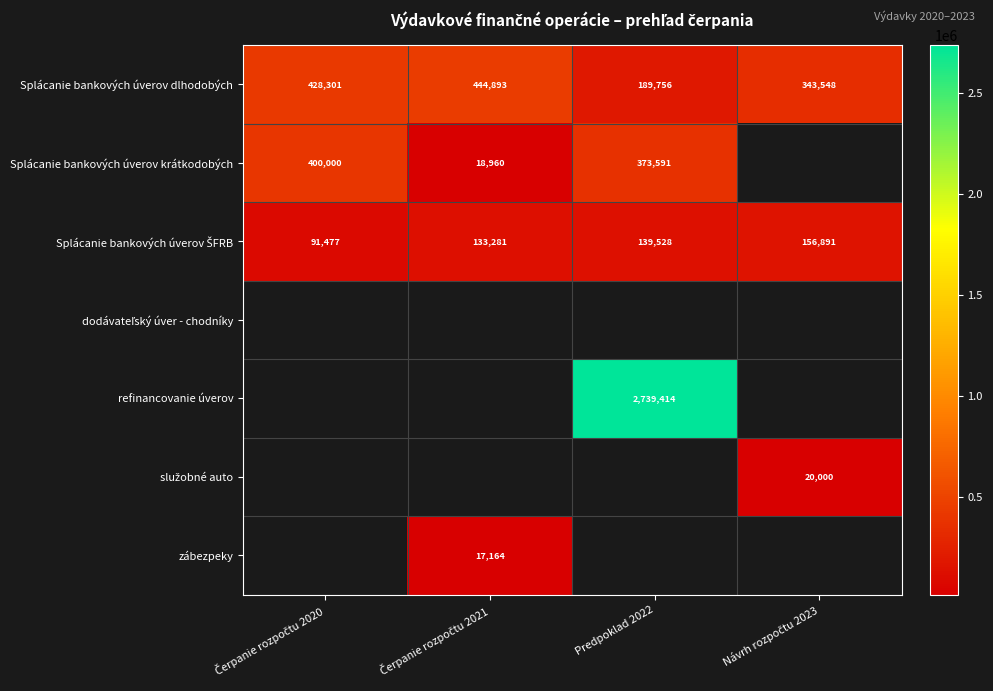

How many values in the Splácanie bankových úverov dlhodobých series exceed 428301?

1